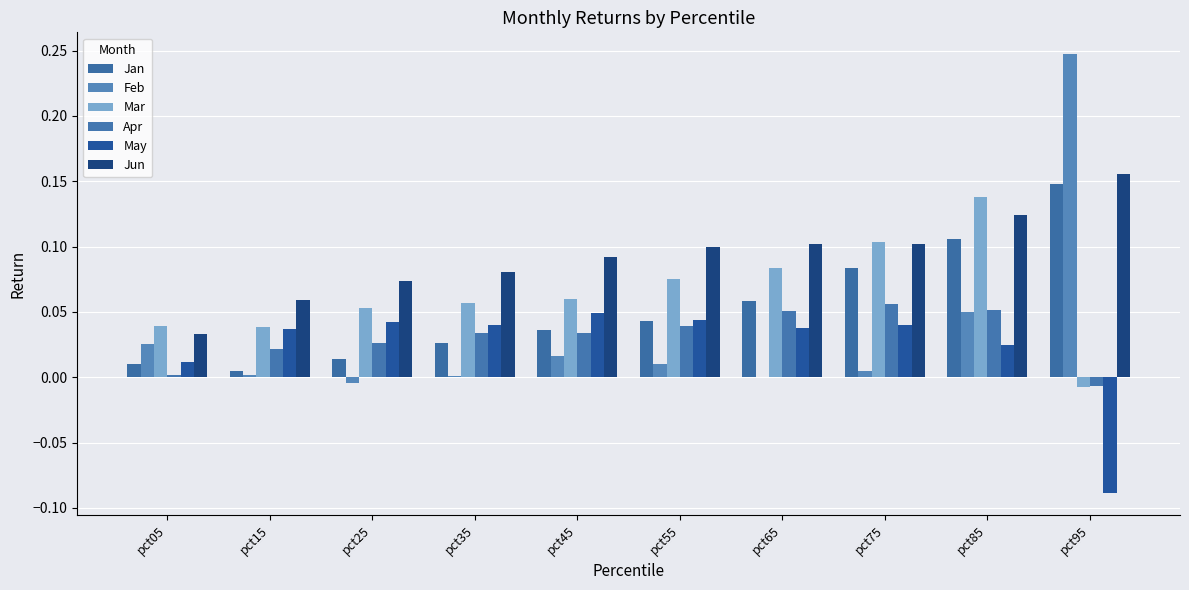

What is the difference between the May values at pct85 and pct95?

0.1